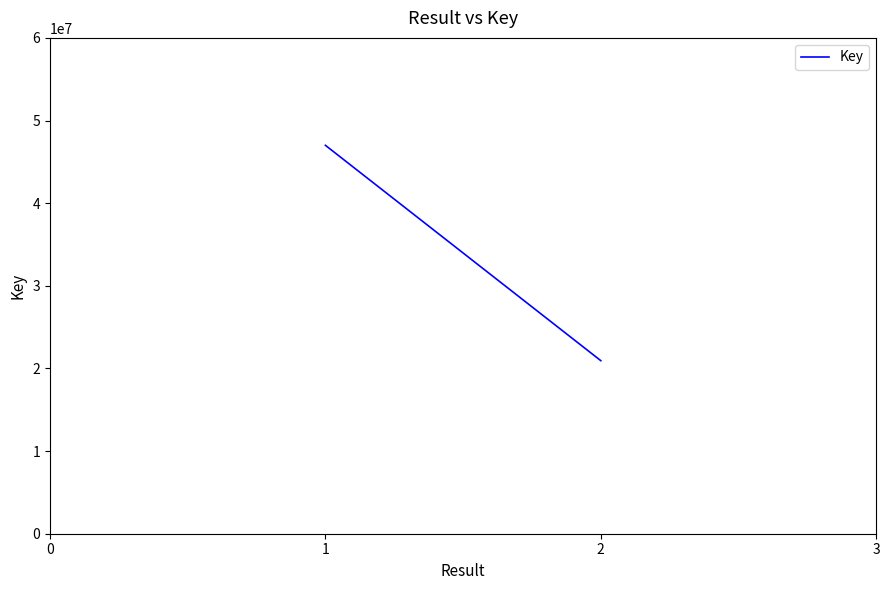

What value does the data have at 1?

46999568